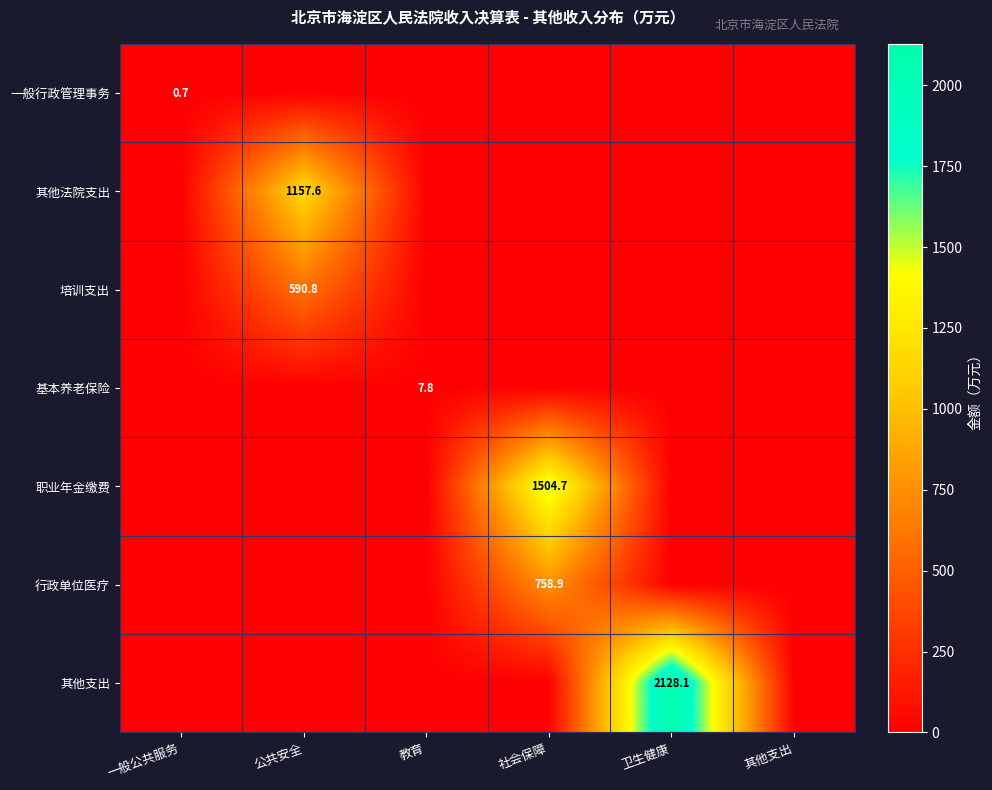

What is the maximum value shown in the chart?

2128.1